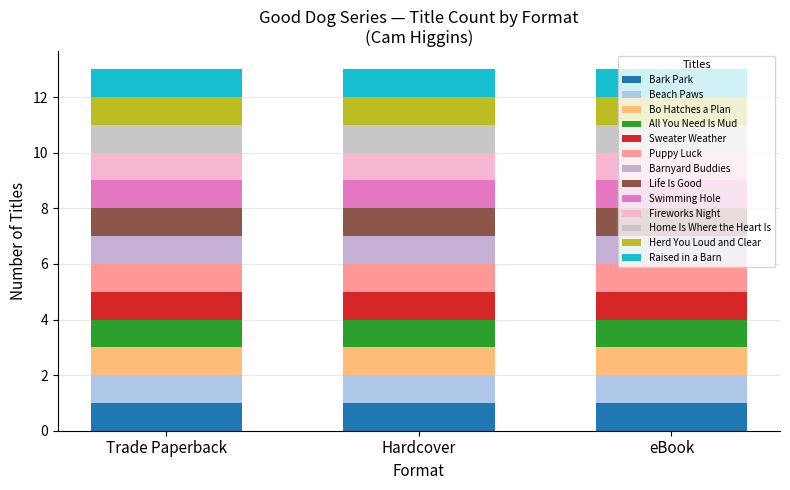

What position from the right is Life Is Good?

6